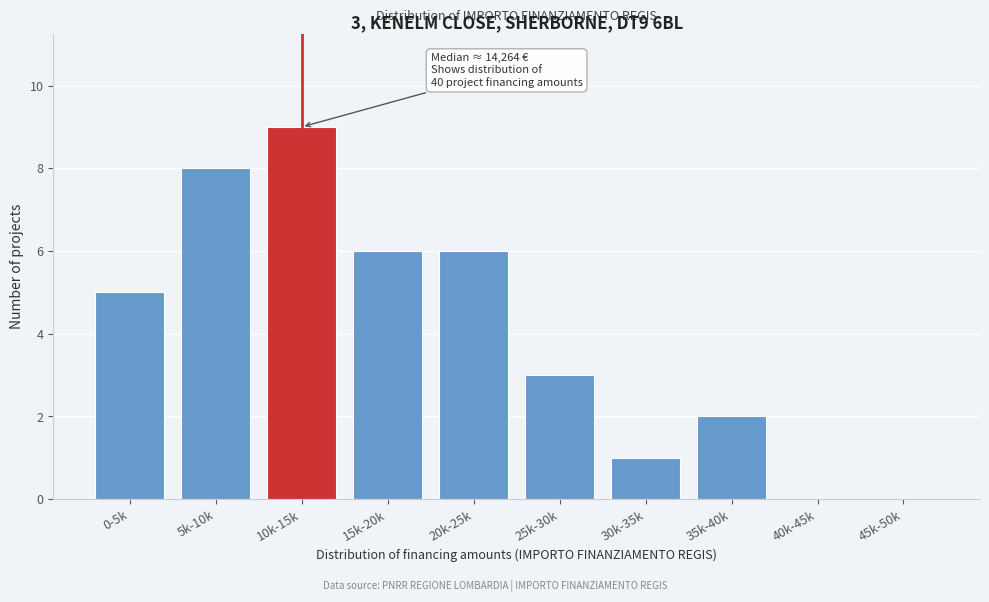

Reading left to right, list all the values displayed in this chart.

0-5k=5	5k-10k=8	10k-15k=9	15k-20k=6	20k-25k=6	25k-30k=3	30k-35k=1	35k-40k=2	40k-45k=0	45k-50k=0